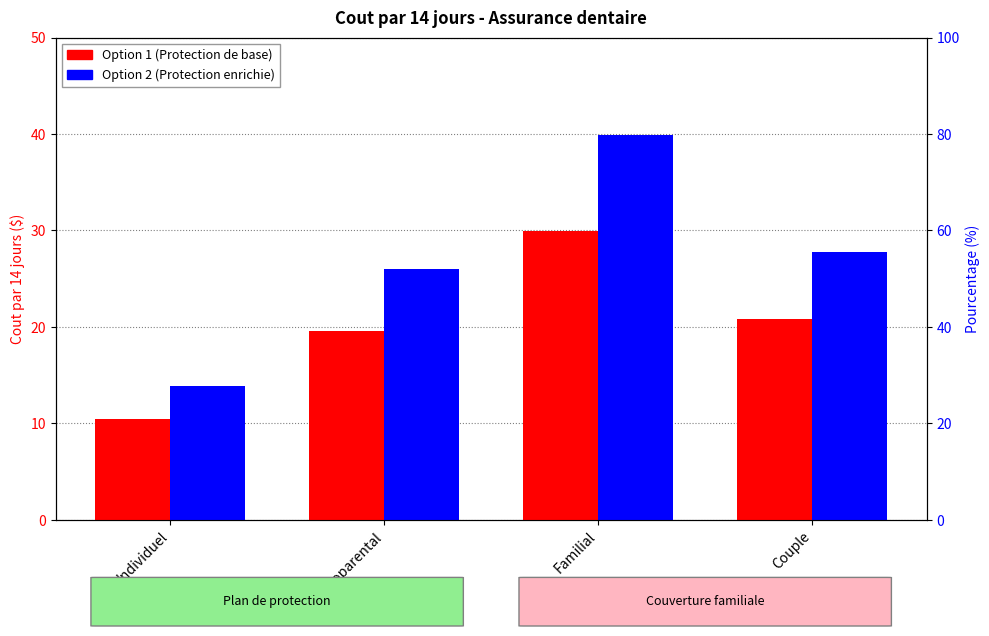

What is the approximate value of Option 2 at Monoparental?

26.0